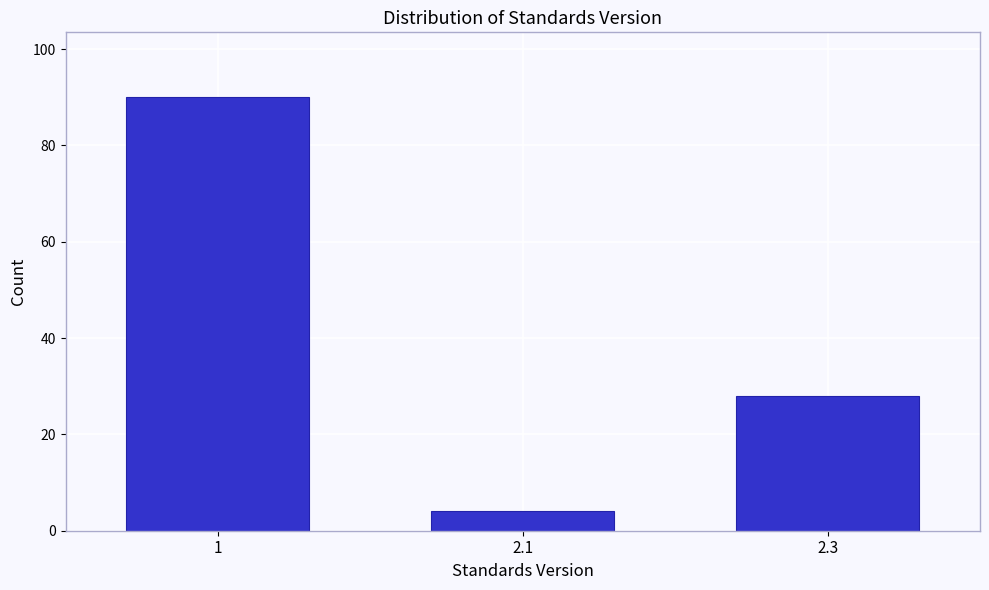

Reading left to right, transcribe all the data shown in this chart.

90	4	28